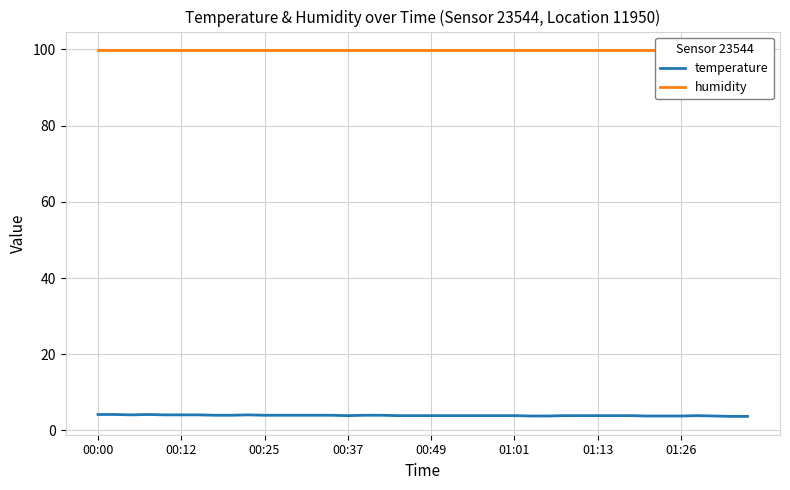

True or false: temperature and humidity cross at least once.

False